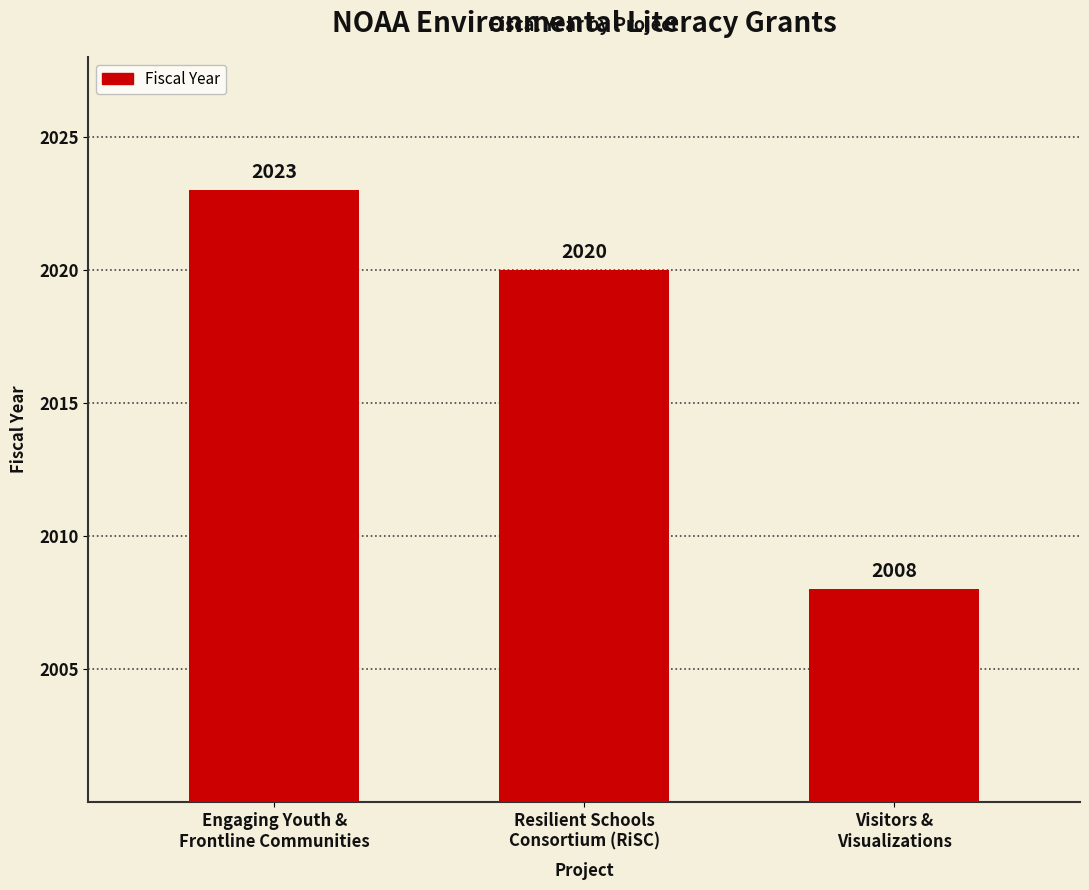

How many data points are less than 2020?

1